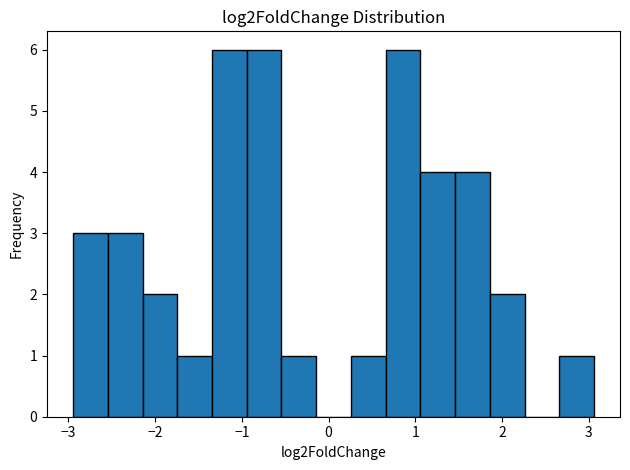

Reading left to right, list every bar in this chart as the range it spans on the x-axis followed by its height. Neither the bar edges nor the heights are printed on the chart, so give them approximately, as read against the axes.

-2.9 to -2.5: 3
-2.5 to -2.1: 3
-2.1 to -1.7: 2
-1.7 to -1.3: 1
-1.3 to -0.9: 6
-0.9 to -0.5: 6
-0.5 to -0.1: 1
-0.1 to 0.3: 0
0.3 to 0.7: 1
0.7 to 1.1: 6
1.1 to 1.5: 4
1.5 to 1.9: 4
1.9 to 2.3: 2
2.3 to 2.7: 0
2.7 to 3.1: 1